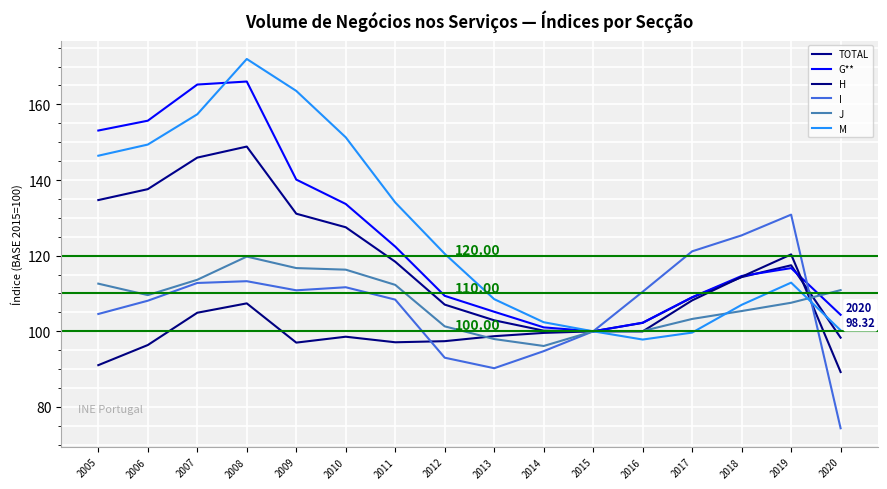

Which series has the widest spread of values?

M